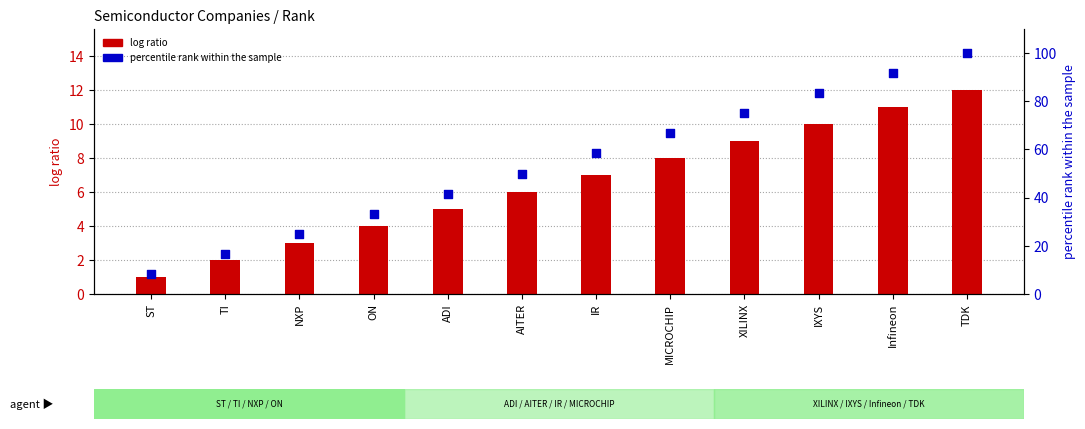

Which series contains the highest Y value?

percentile rank within the sample